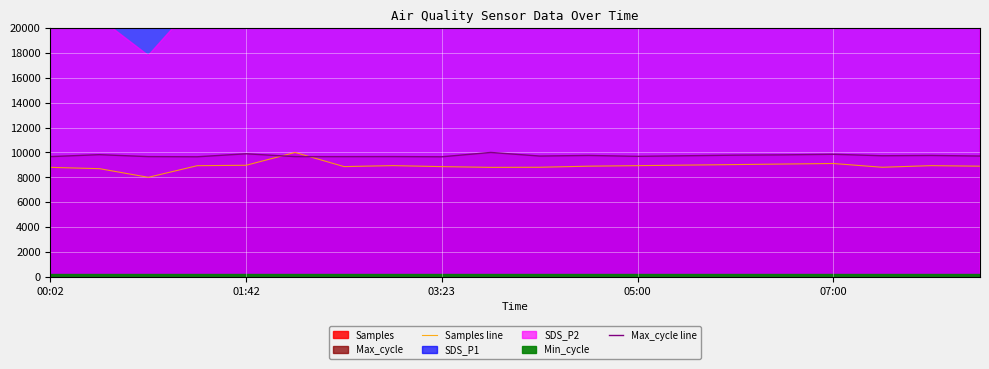

What is the spread (max minus min) of values at 10?

902.0